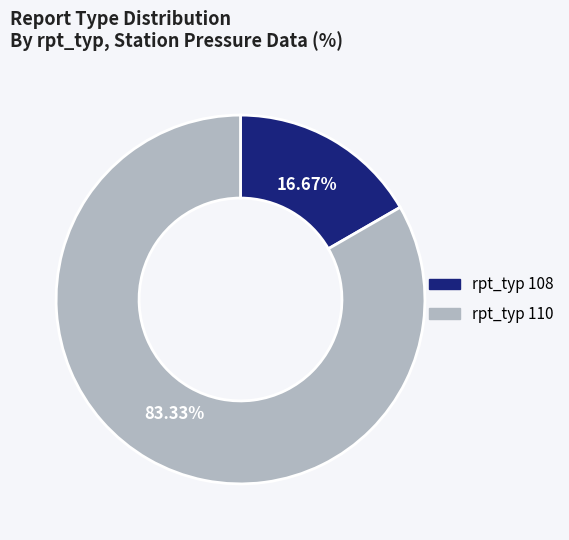

Does any single category account for the majority?

Yes